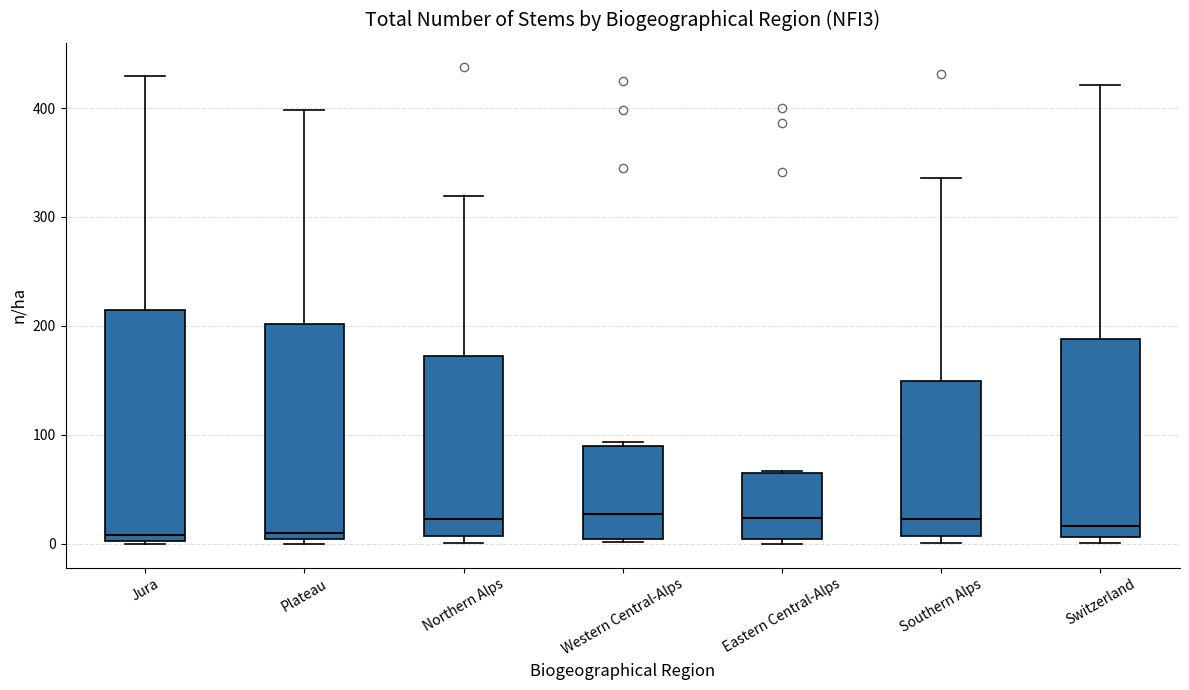

Reading left to right, transcribe this box plot: for each box, give where its median line is, the range the box spans, and where its two whiskers end, as read against the y-axis. The values are not printed on the chart, so give them approximately, as read against the axis.

Jura: median 10, box 0 to 210, whiskers 0 to 430
Plateau: median 10, box 0 to 200, whiskers 0 (just below the box's lower edge) to 400
Northern Alps: median 20, box 10 to 170, whiskers 0 to 320
Western Central-Alps: median 30, box 0 to 90, whiskers 0 to 90
Eastern Central-Alps: median 20, box 0 to 60, whiskers 0 (just below the box's lower edge) to 70
Southern Alps: median 20, box 10 to 150, whiskers 0 to 340
Switzerland: median 20, box 10 to 190, whiskers 0 to 420